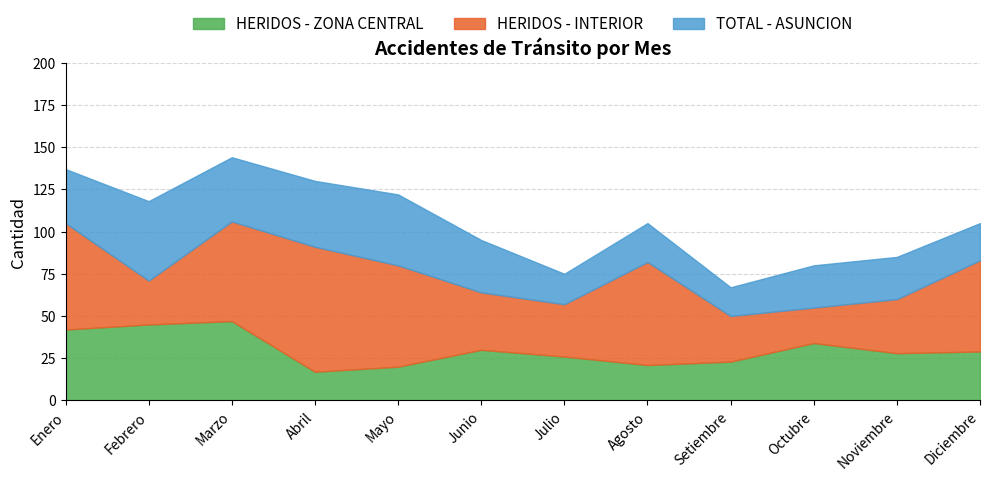

Which series has the largest total across all categories?

HERIDOS - INTERIOR